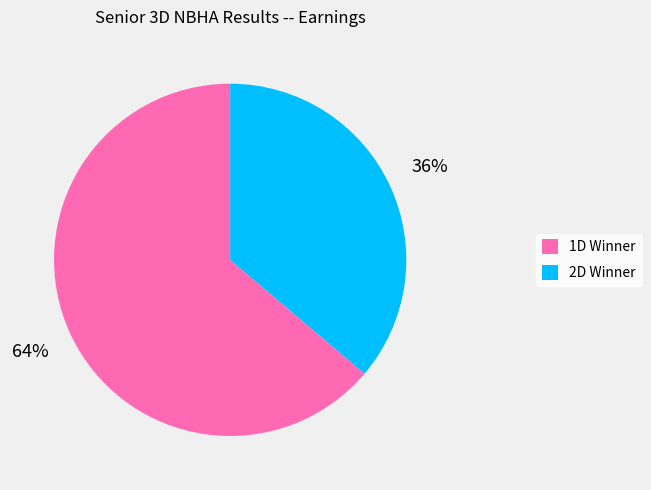

To the nearest percent, what is the difference between the 1D Winner and 2D Winner slice percentages?

28%